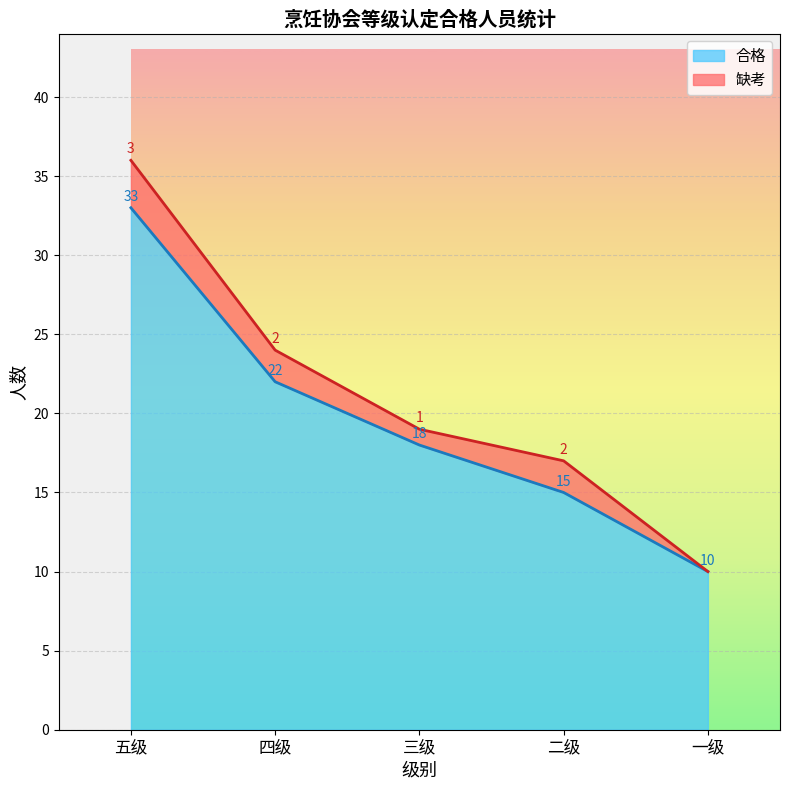

What is the total value across all series at 五级-4?

36